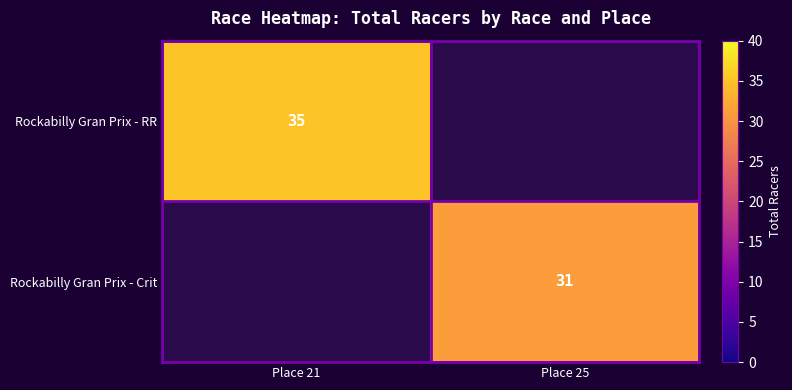

Is the value of Rockabilly Gran Prix - Crit at Place 25 greater than the value of Rockabilly Gran Prix - RR at Place 21?

No